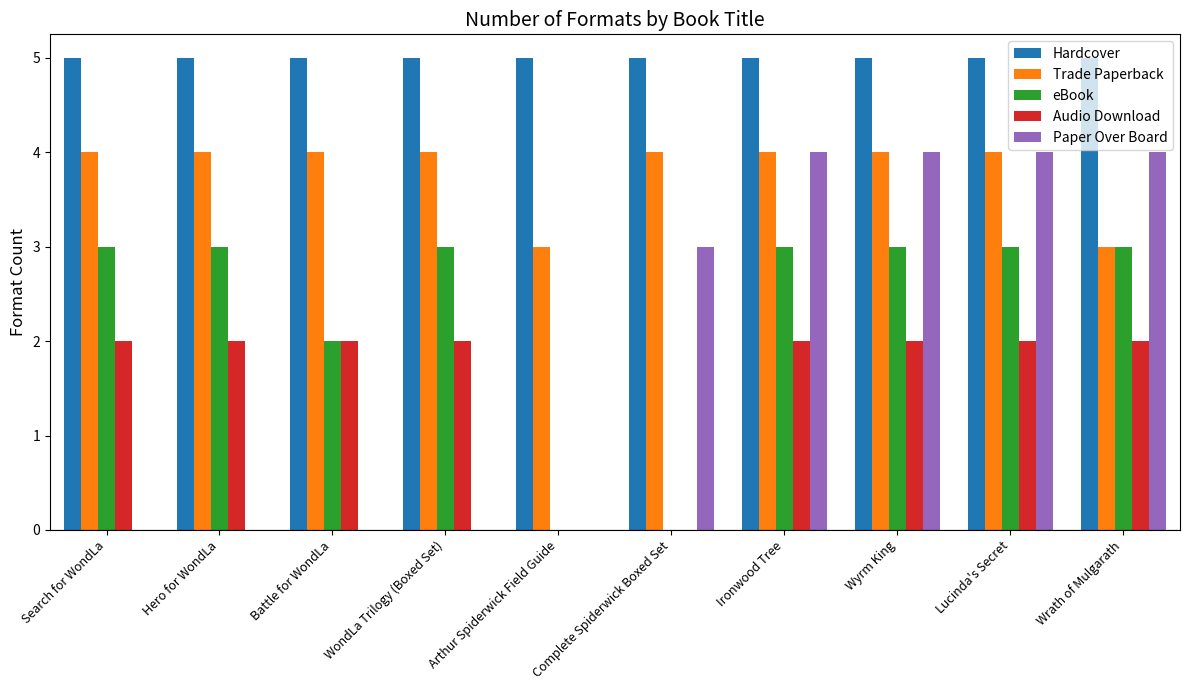

What is the greatest value displayed?

5